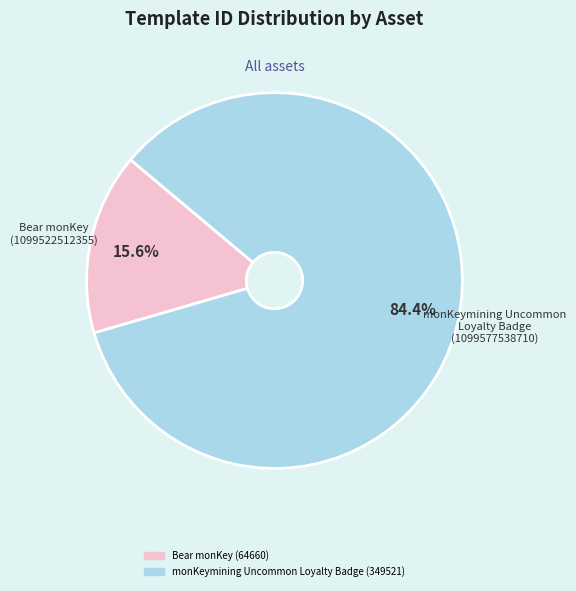

Is there any slice that represents more than half of the pie?

Yes